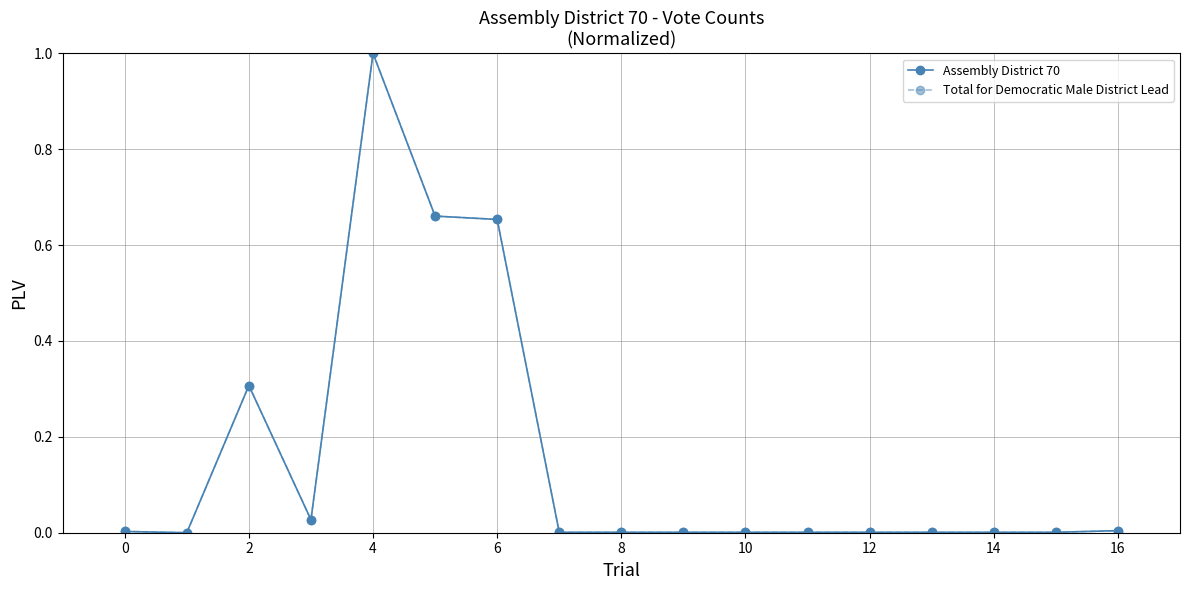

Does the chart have visible grid lines?

Yes